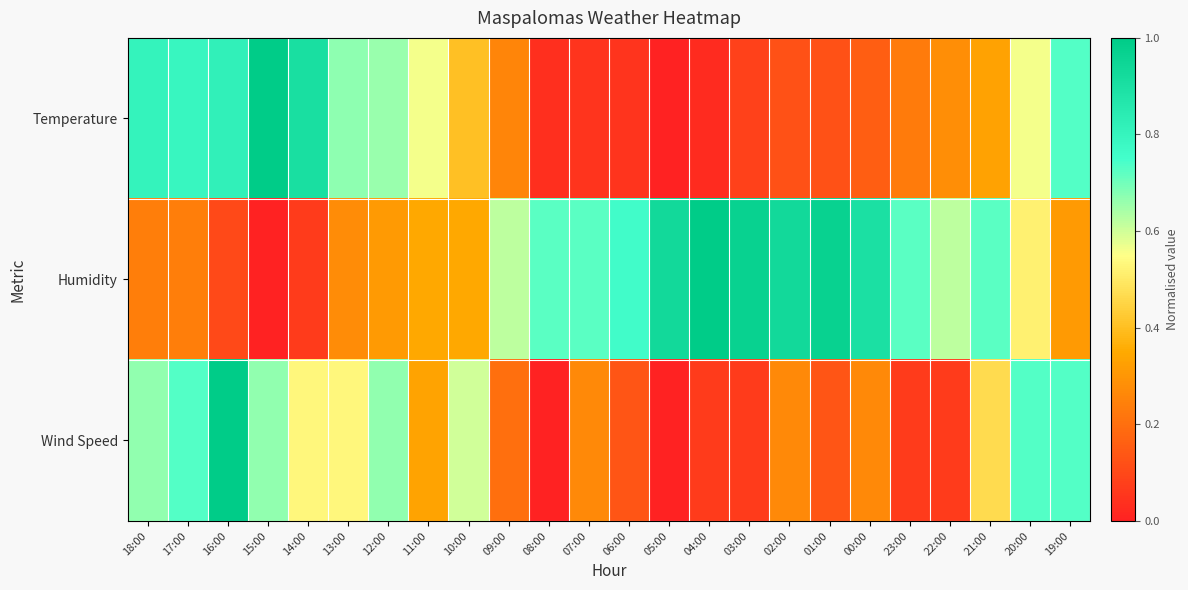

Which series has the largest total across all categories?

Humidity